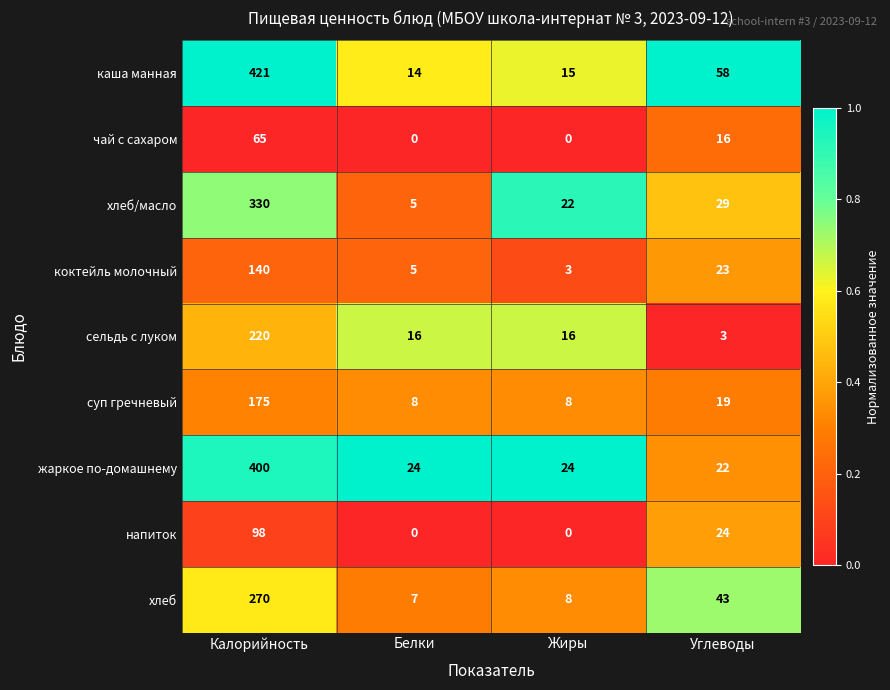

What is the sum of the суп гречневый values at Жиры and Калорийность?

183